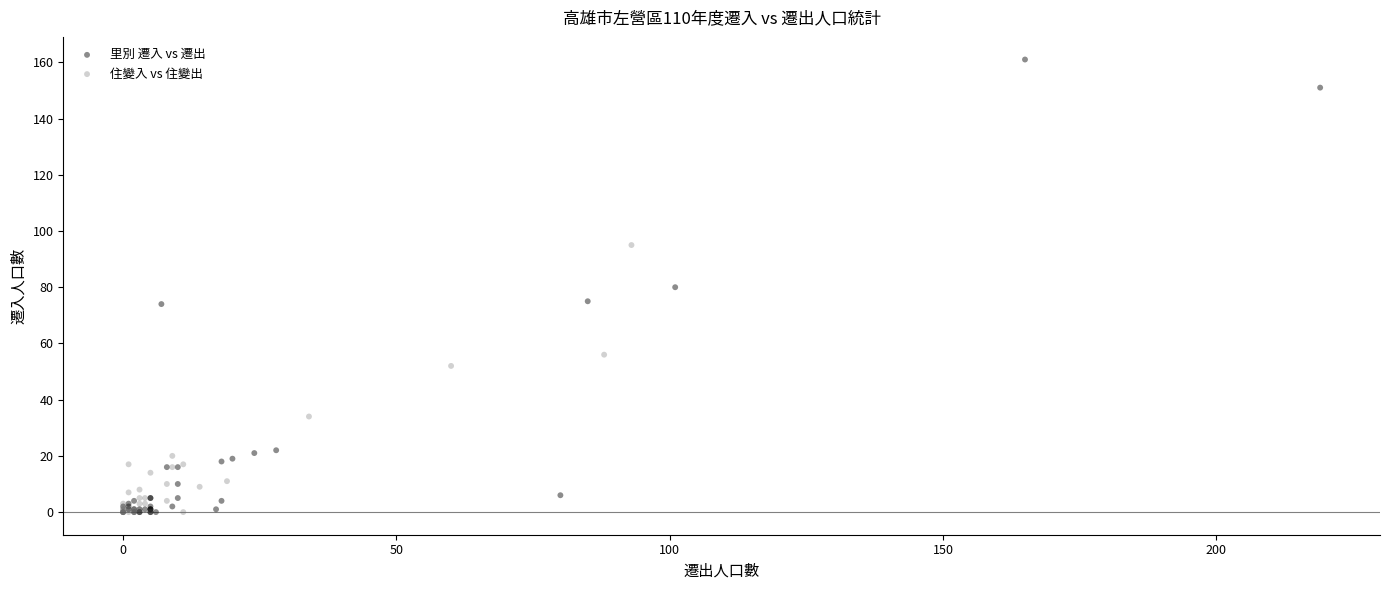

Which series has the widest spread of Y values?

里別 遷入 vs 遷出